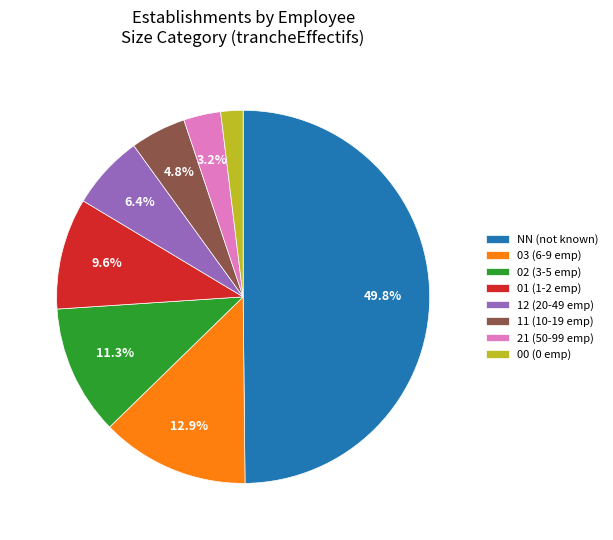

Does 21 (50-99 emp) represent more than half of the total?

No